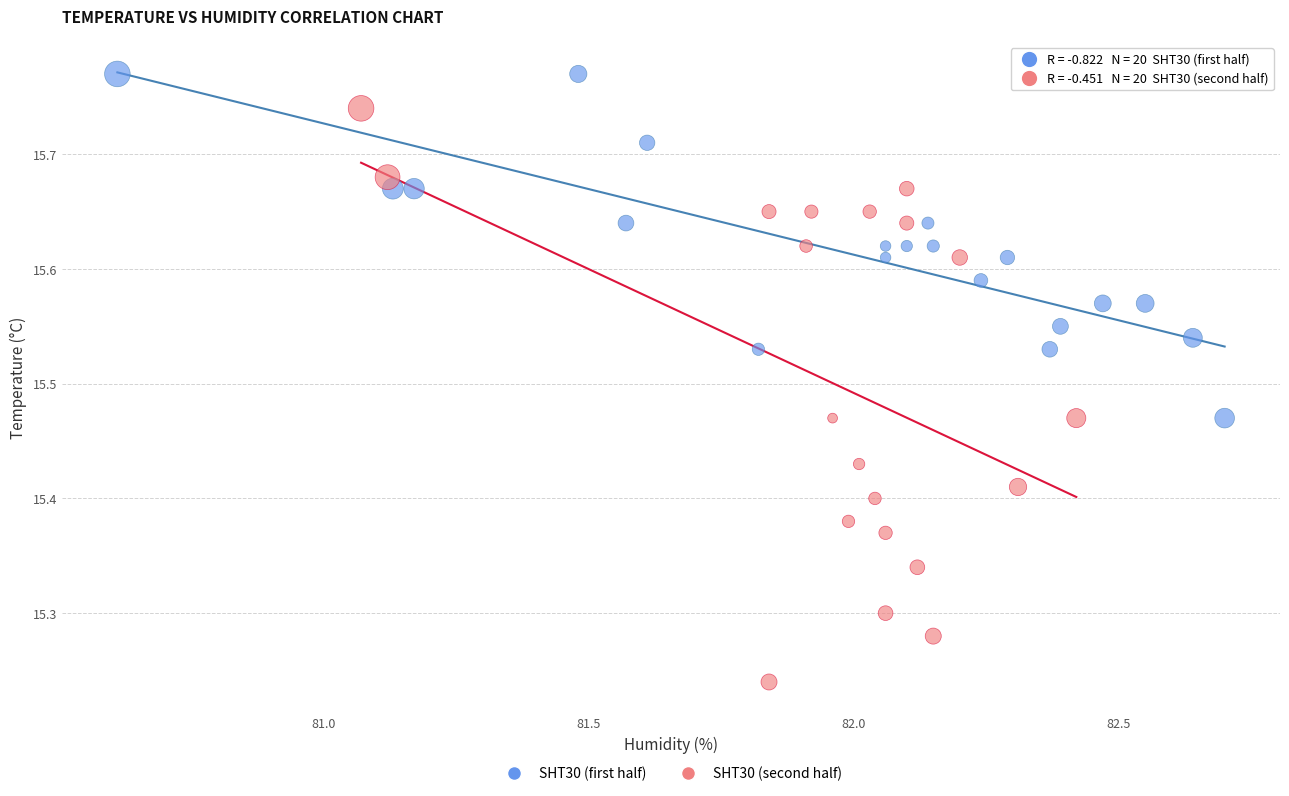

Which series contains the highest Y value?

SHT30 (first half)